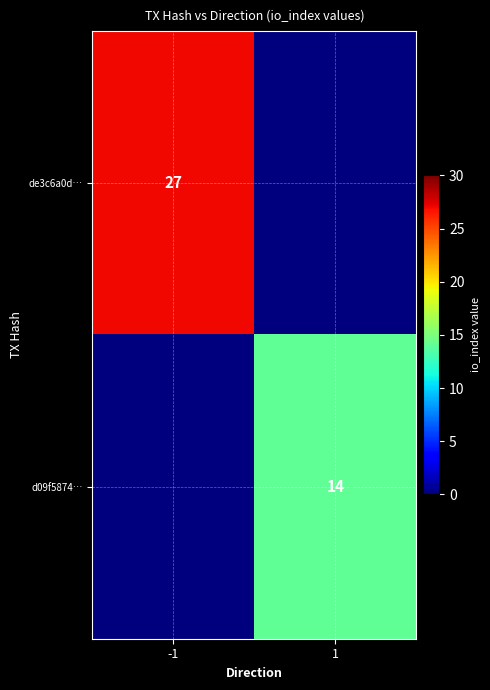

Count the number of data series in this chart.

2